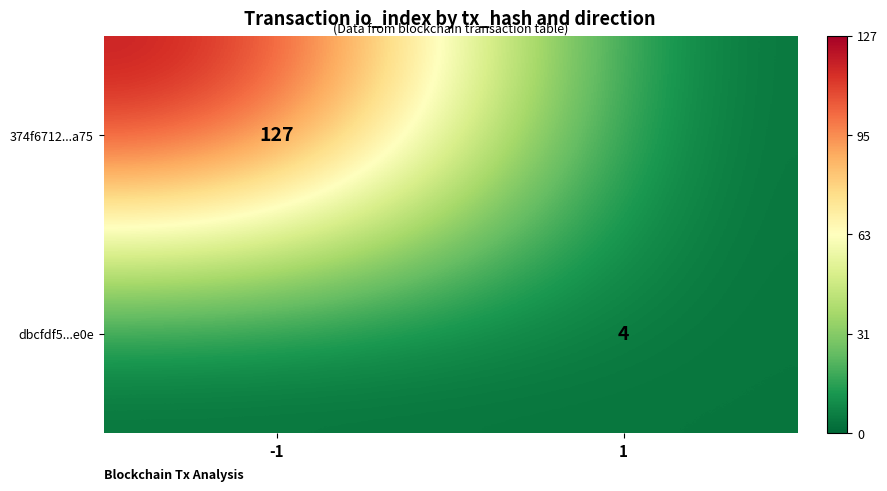

Is it true that dbcfdf5...e0e equals 4 at 1?

True